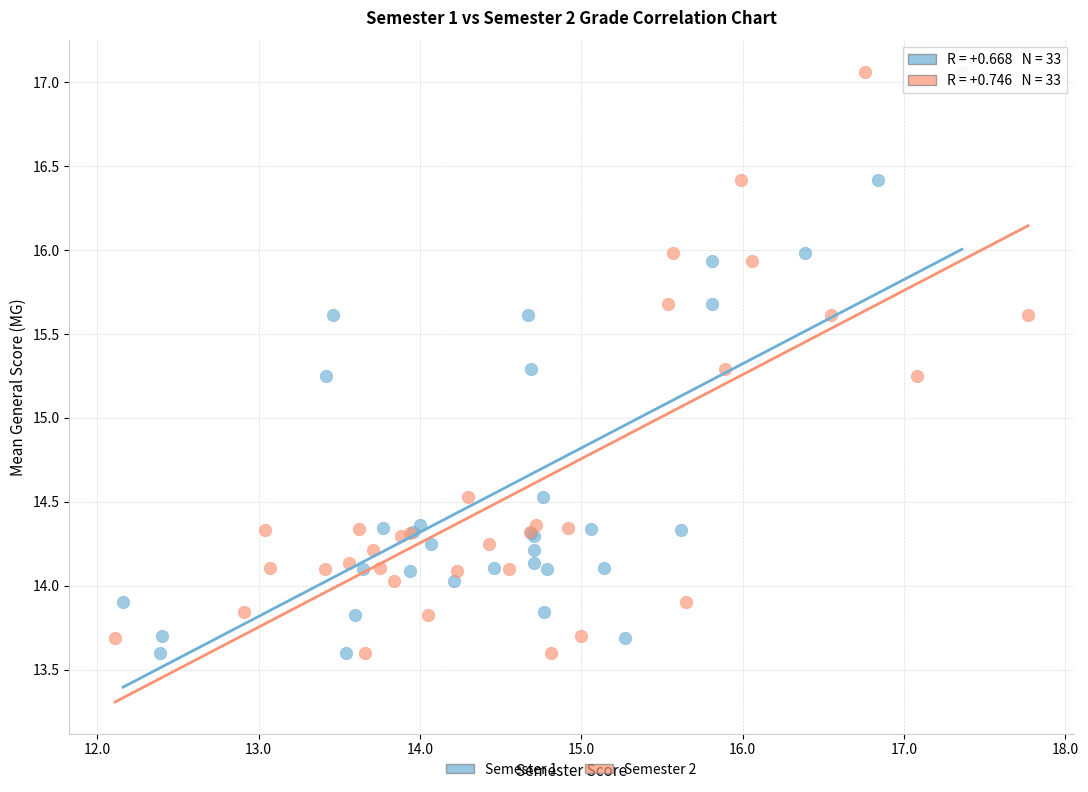

What are all the series names shown in the legend?

Semester 1, Semester 2